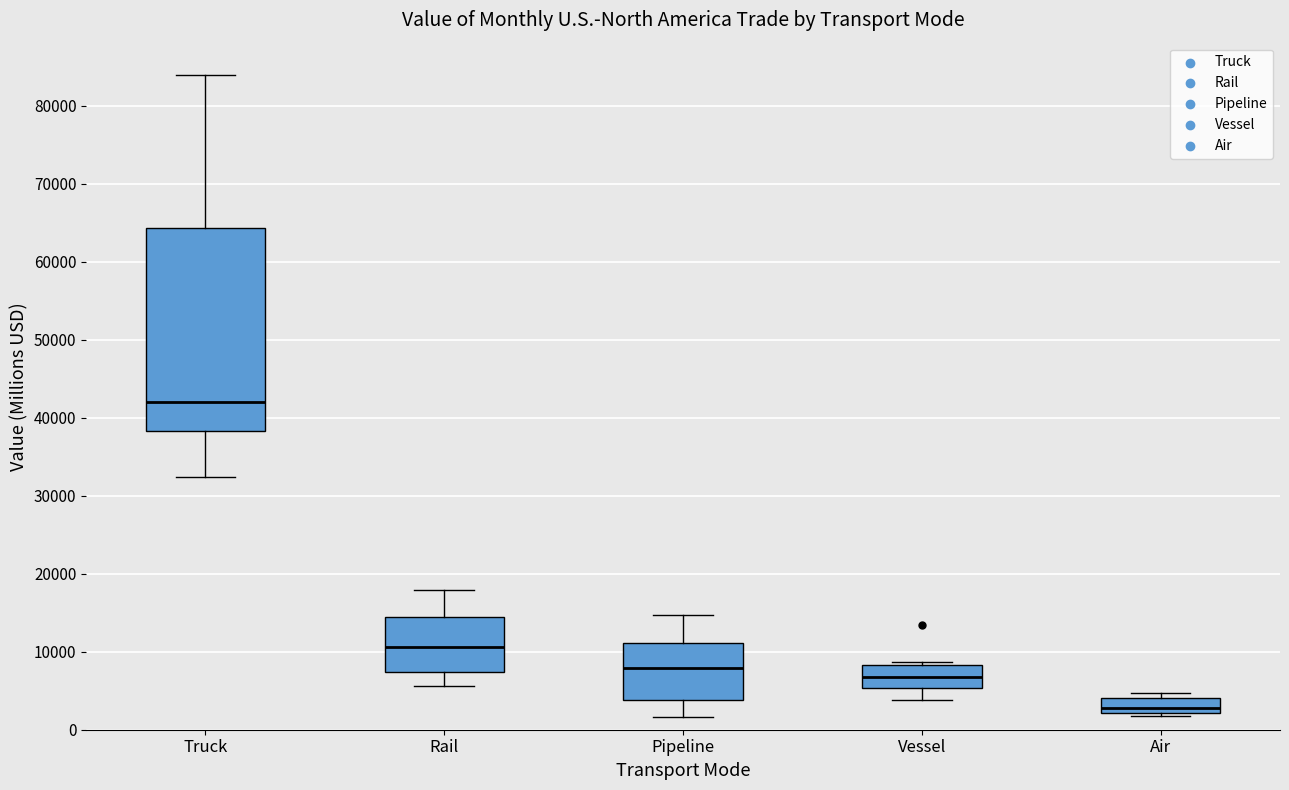

Which box is the tallest, from its lower edge to its upper edge?

Truck